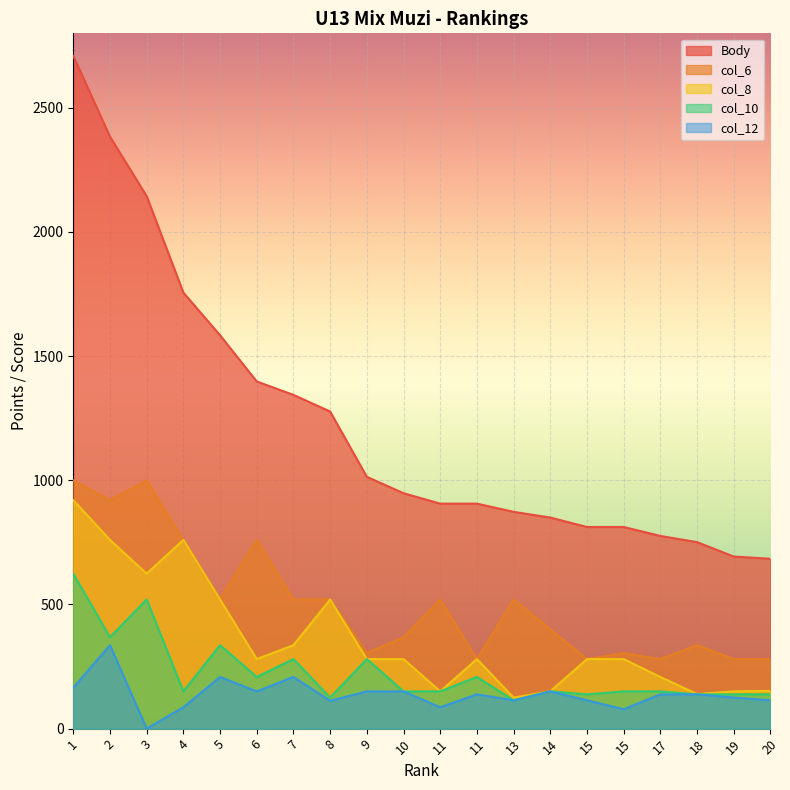

What are all the series names shown in the legend?

Body, col_6, col_8, col_10, col_12